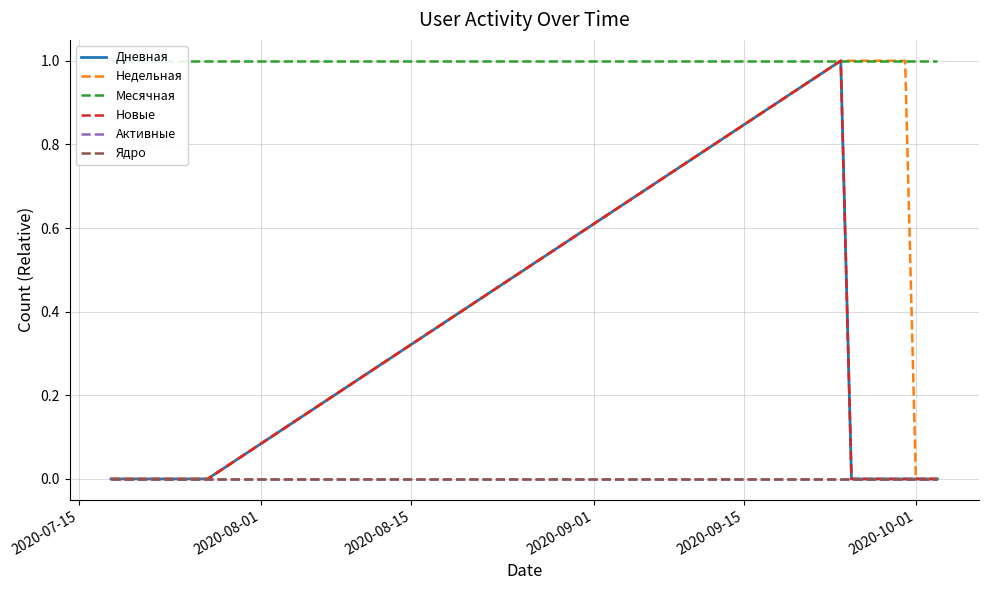

What is the value of the Месячная point at the 1st from the left?

1